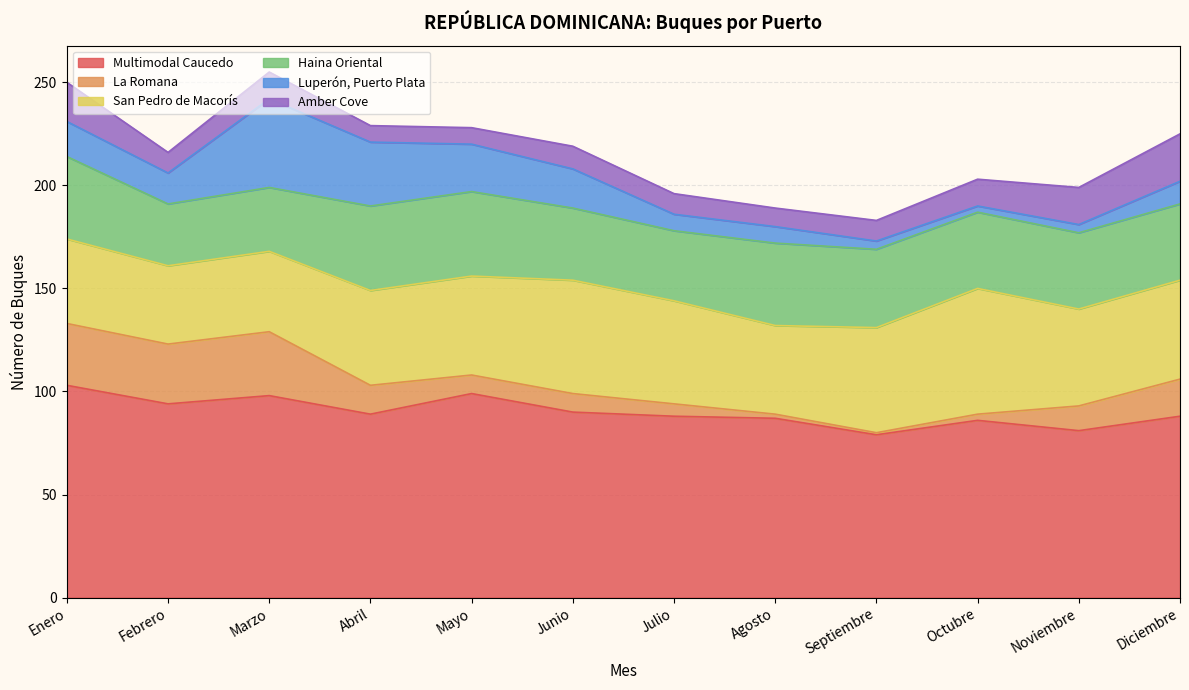

What is the spread (max minus min) of values at Diciembre?

77